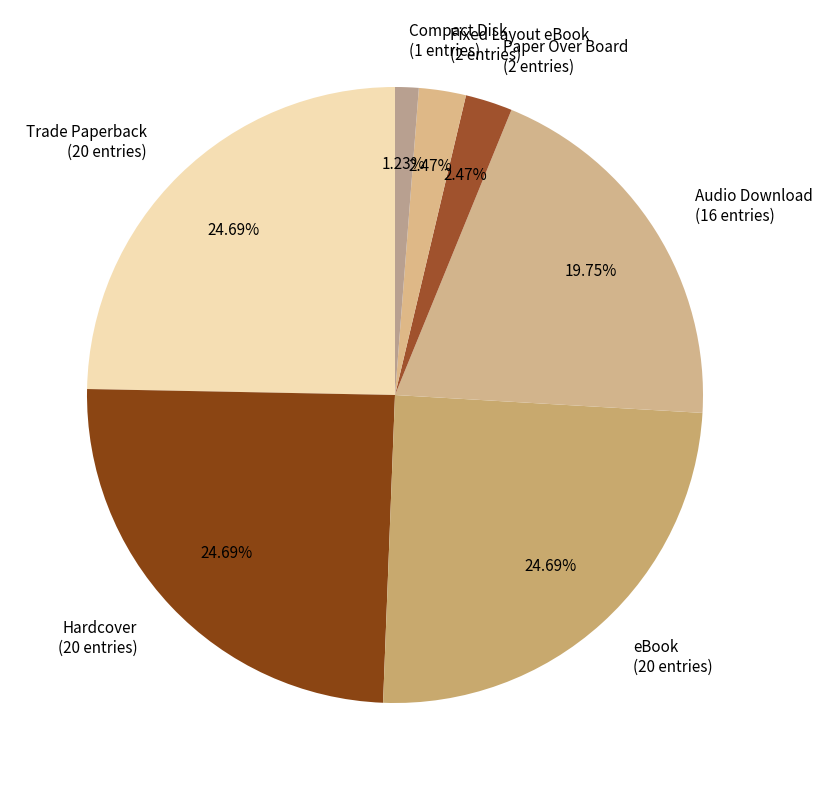

Which has a higher value, Audio Download or Trade Paperback?

Trade Paperback